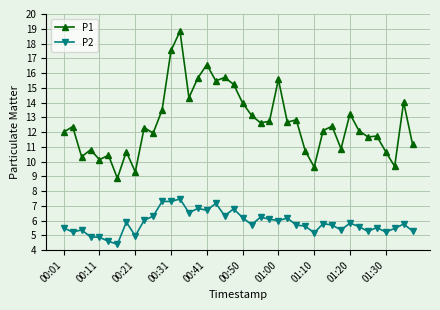

Rank the series by their maximum value, from highest to lowest.

P1, P2